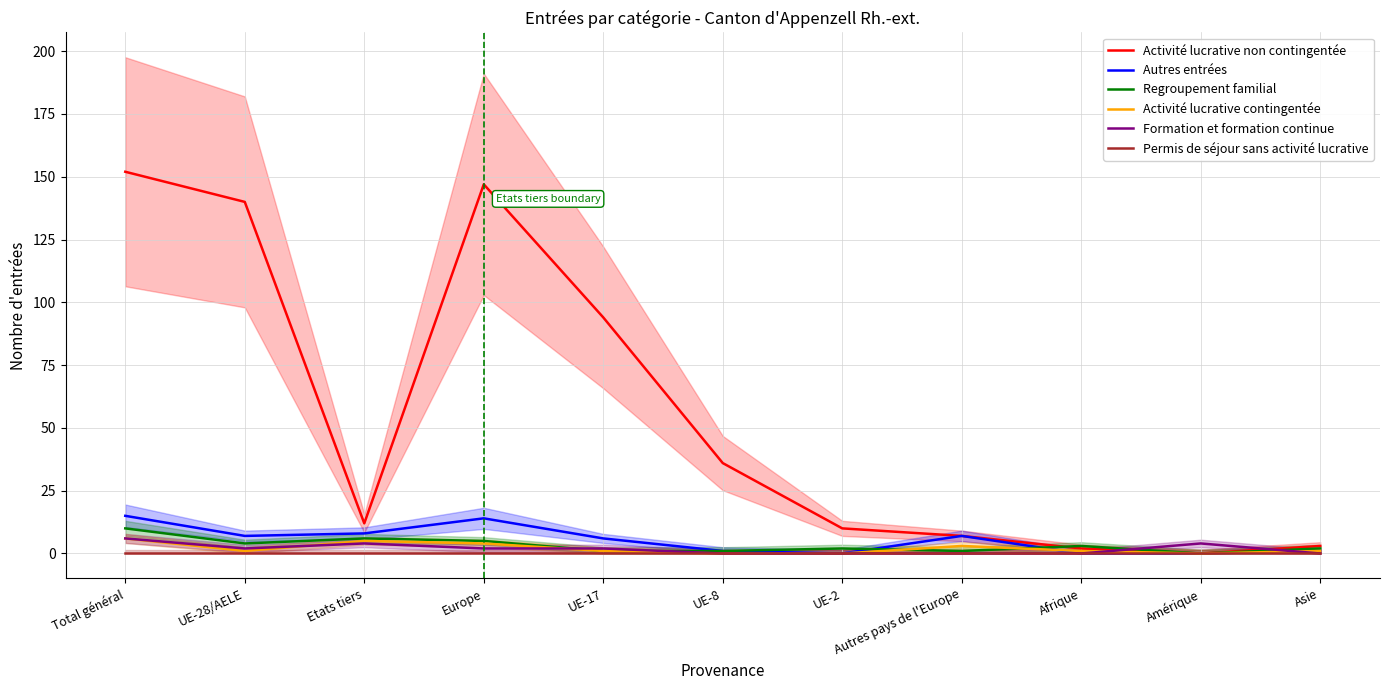

True or false: Autres entrées and Permis de séjour sans activité lucrative cross at least once.

False